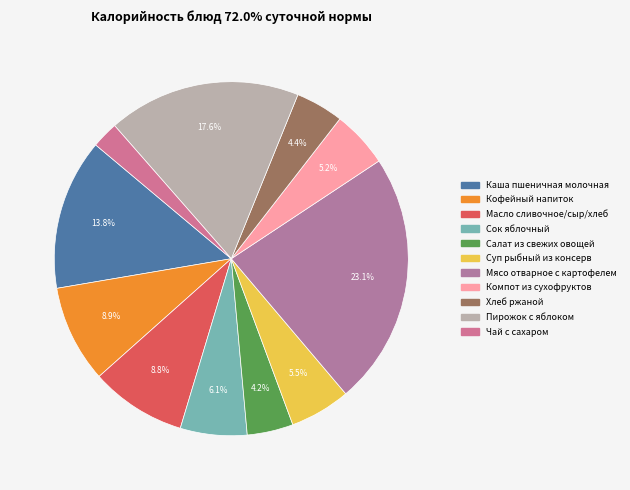

Rank the categories by value from highest to lowest.

Мясо отварное с картофелем, Пирожок с яблоком, Каша пшеничная молочная, Кофейный напиток, Масло сливочное/сыр/хлеб, Сок яблочный, Суп рыбный из консерв, Компот из сухофруктов, Хлеб ржаной, Салат из свежих овощей, Чай с сахаром